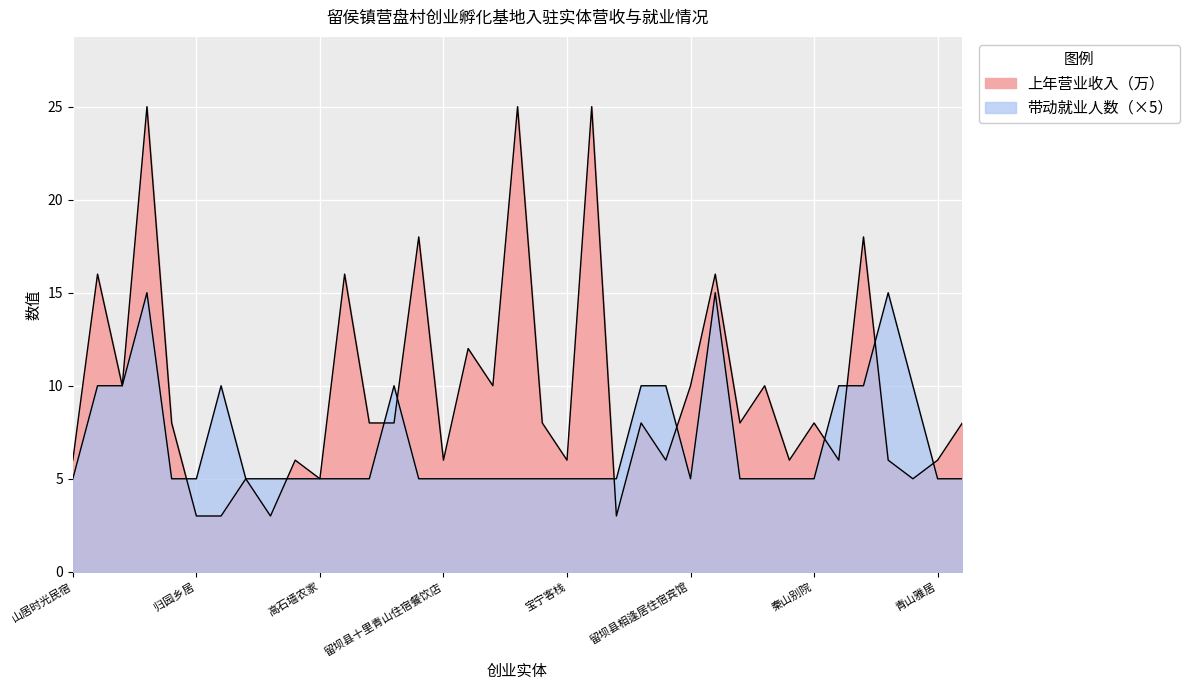

Which series has the widest spread of values?

上年营业收入（万）